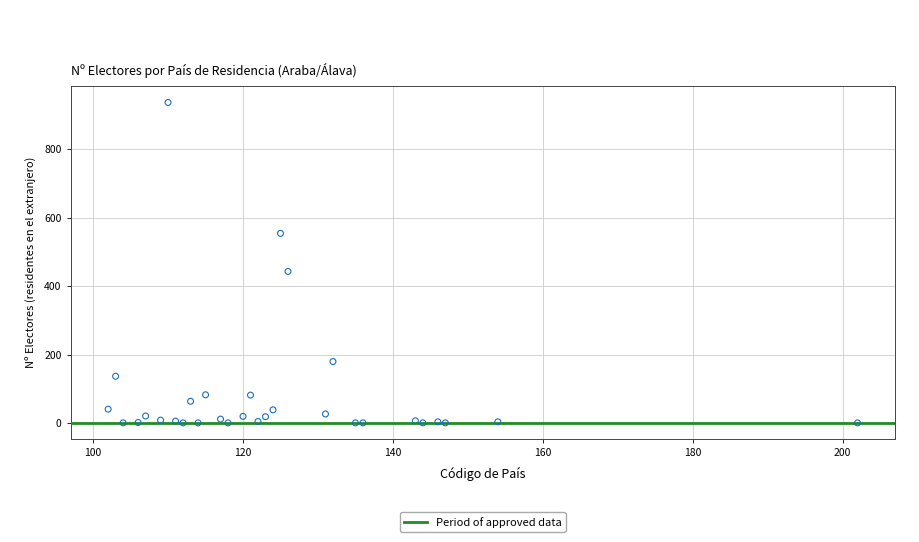

What Y value in the scatter plot is closest to 468?

443